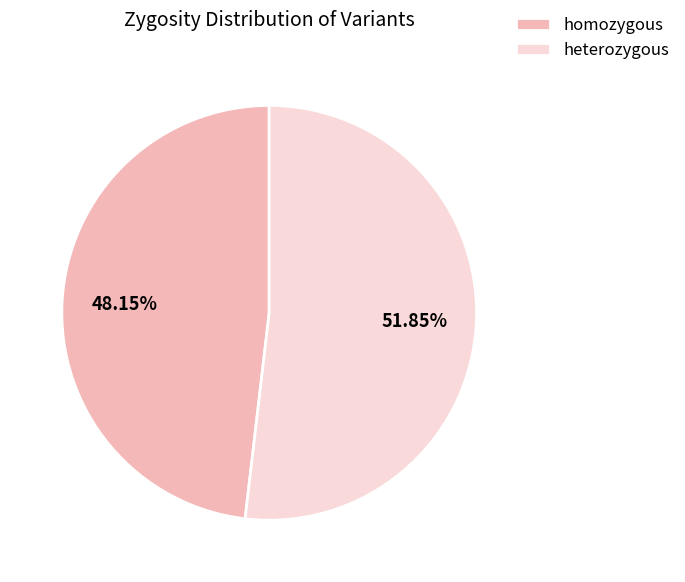

To the nearest percent, what portion does homozygous represent?

48%